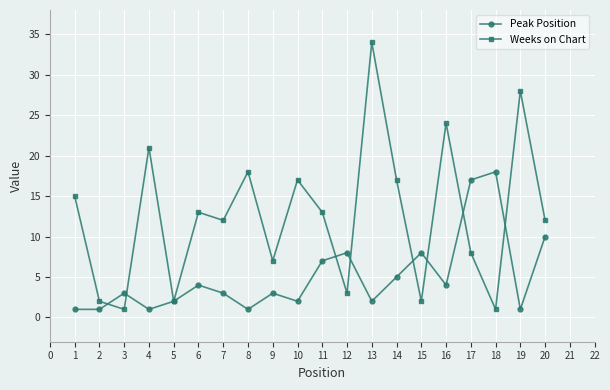

Is it true that Peak Position equals 2 at 13?

True